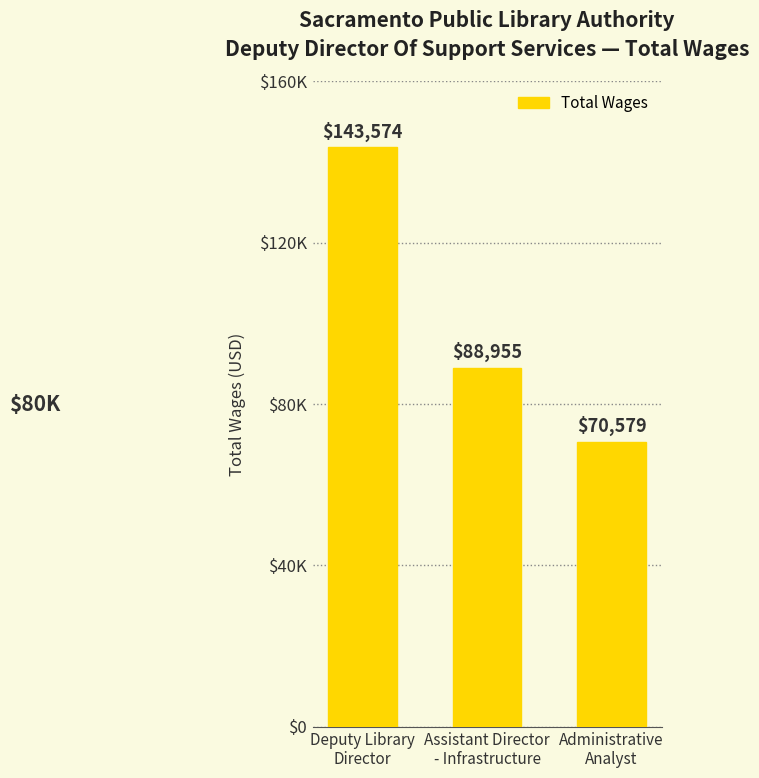

What is the sum of all values?

303108